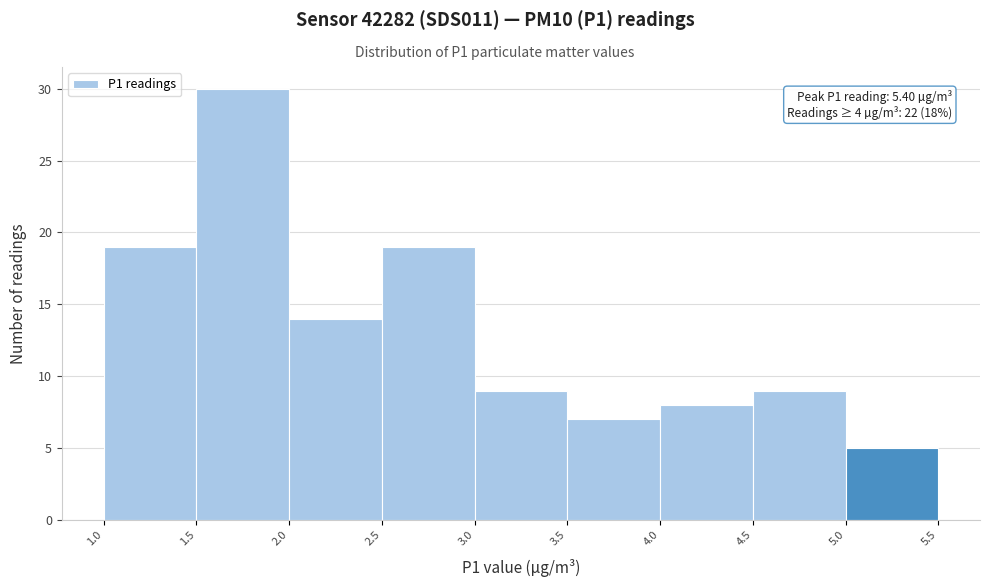

Which range on the x-axis has the tallest bar?

1.5 to 2.0